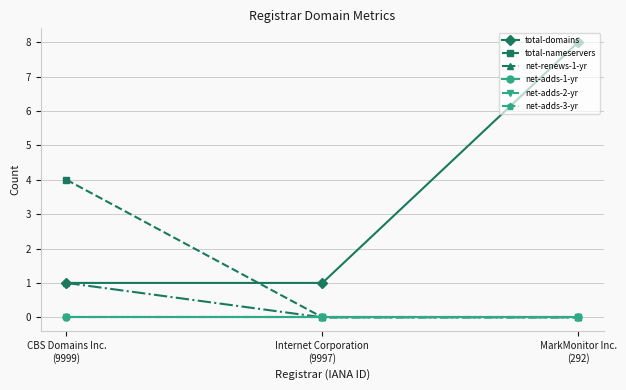

Is this an area chart (filled region under the line)?

No